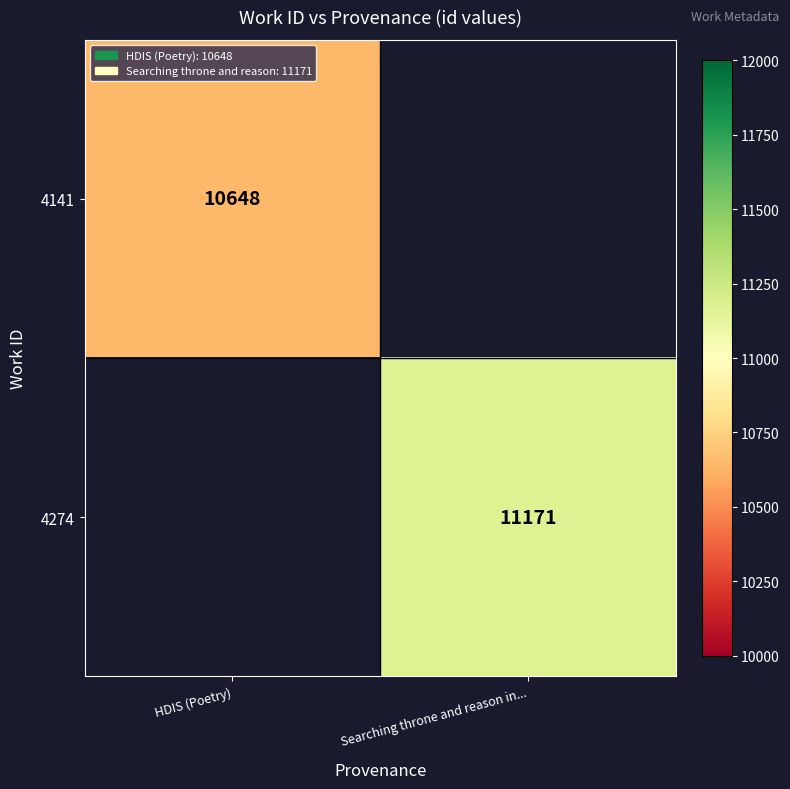

Is it true that 4141 equals 10648 at HDIS (Poetry)?

True